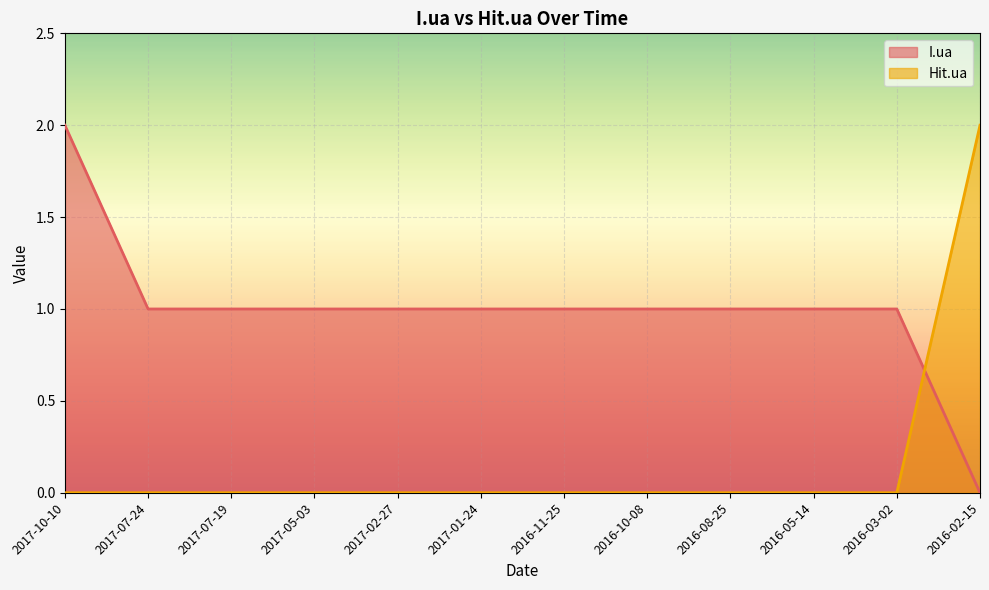

Where does the I.ua series first go above 1?

2017-10-10